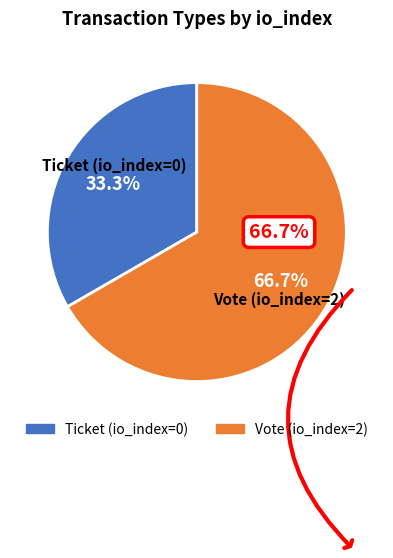

How many segments does this pie chart have?

2